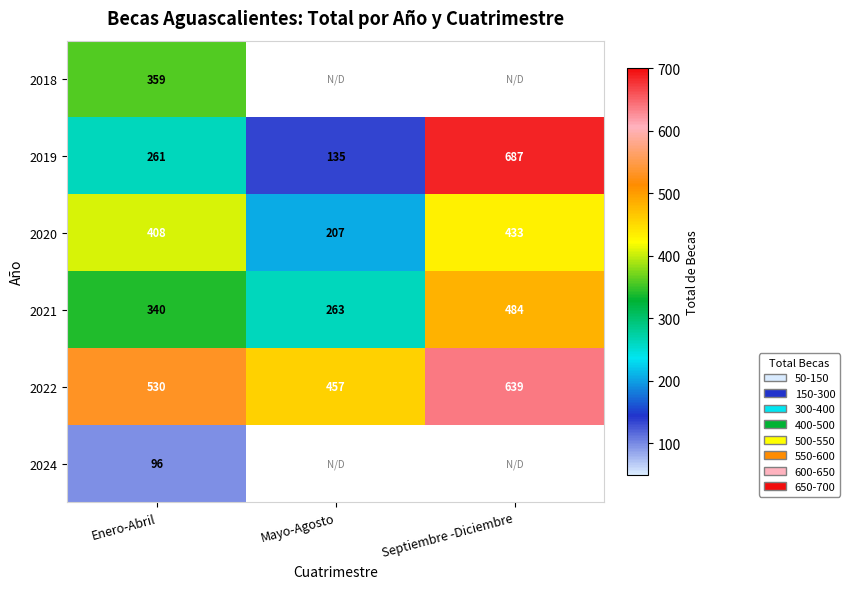

Is the value of 2022 at Mayo-Agosto greater than the value of 2018 at Enero-Abril?

Yes